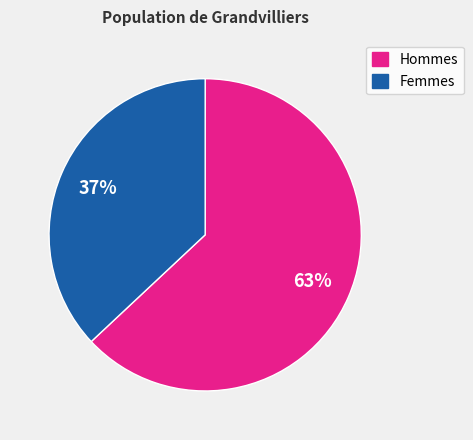

How many slices are in this pie chart?

2